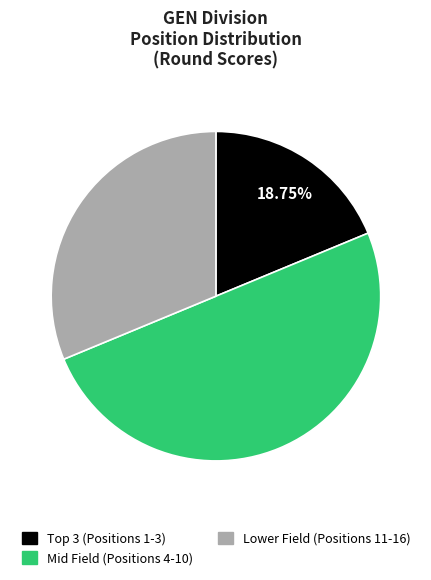

How many slices are in this pie chart?

3